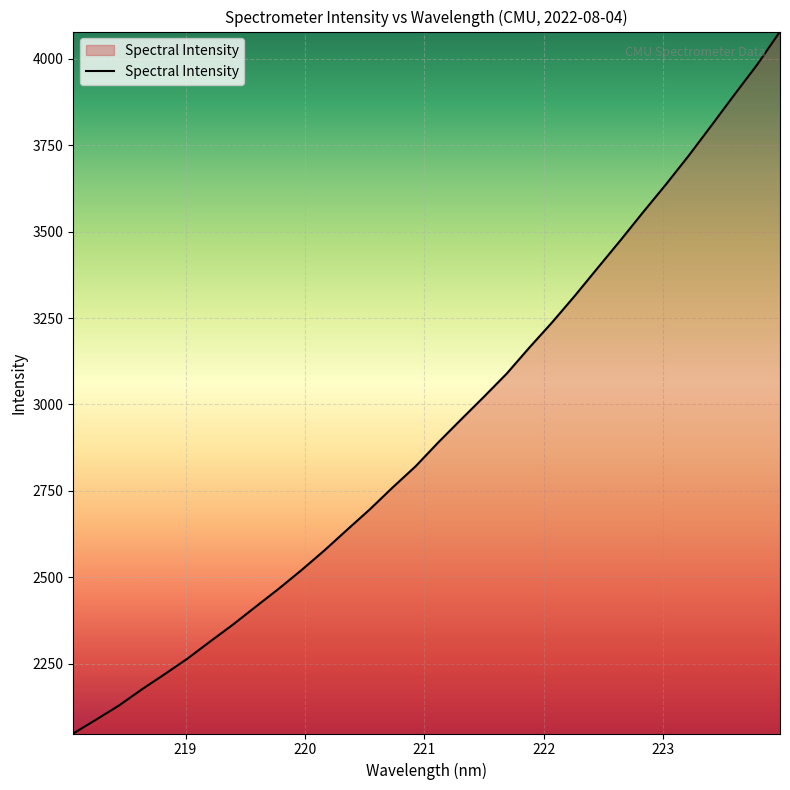

What is the maximum value shown in the chart?

4079.0